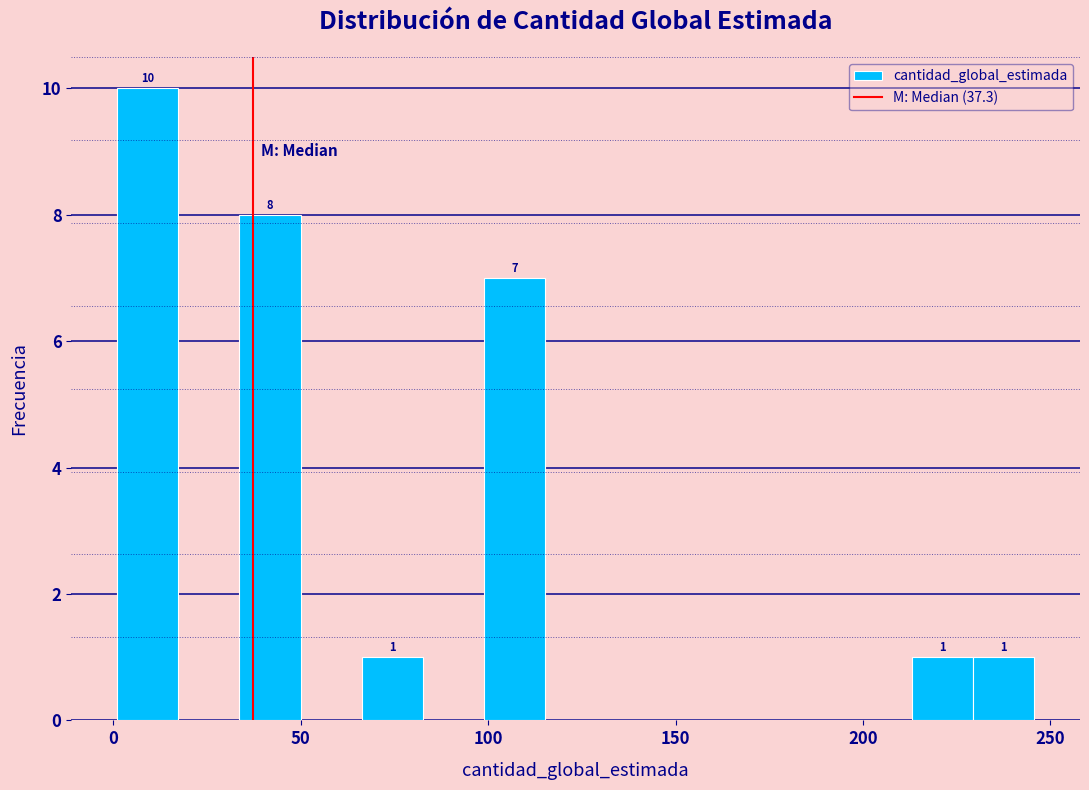

Around what value on the x-axis is the tallest bar? Give the approximate position of its centre, as read against the axis.

10